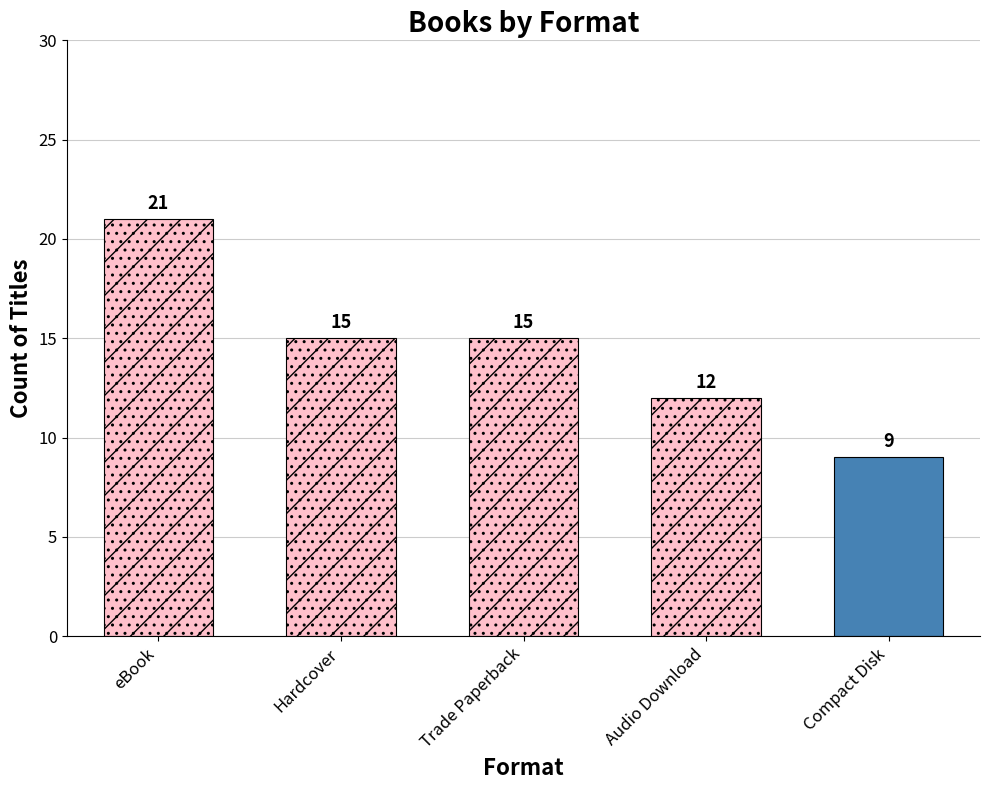

What is the label of the 1st bar from the left?

eBook